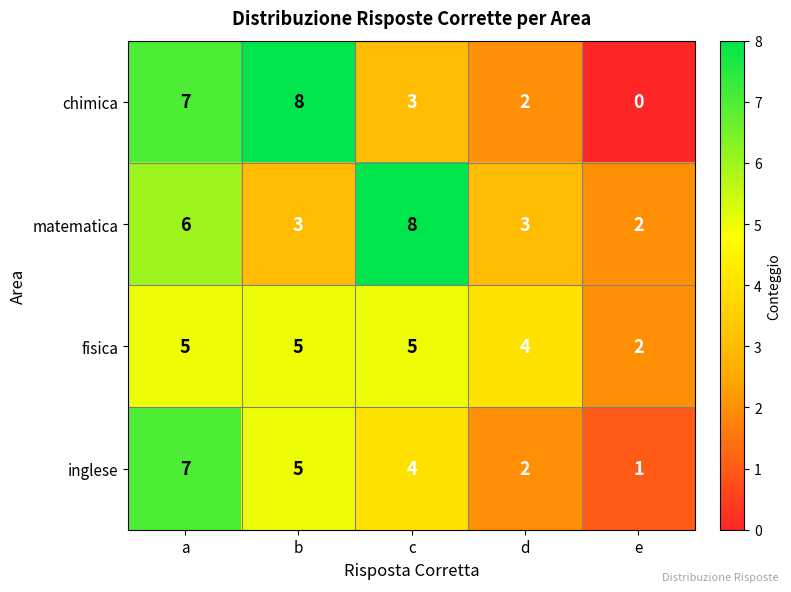

Which series has the widest spread of values?

chimica